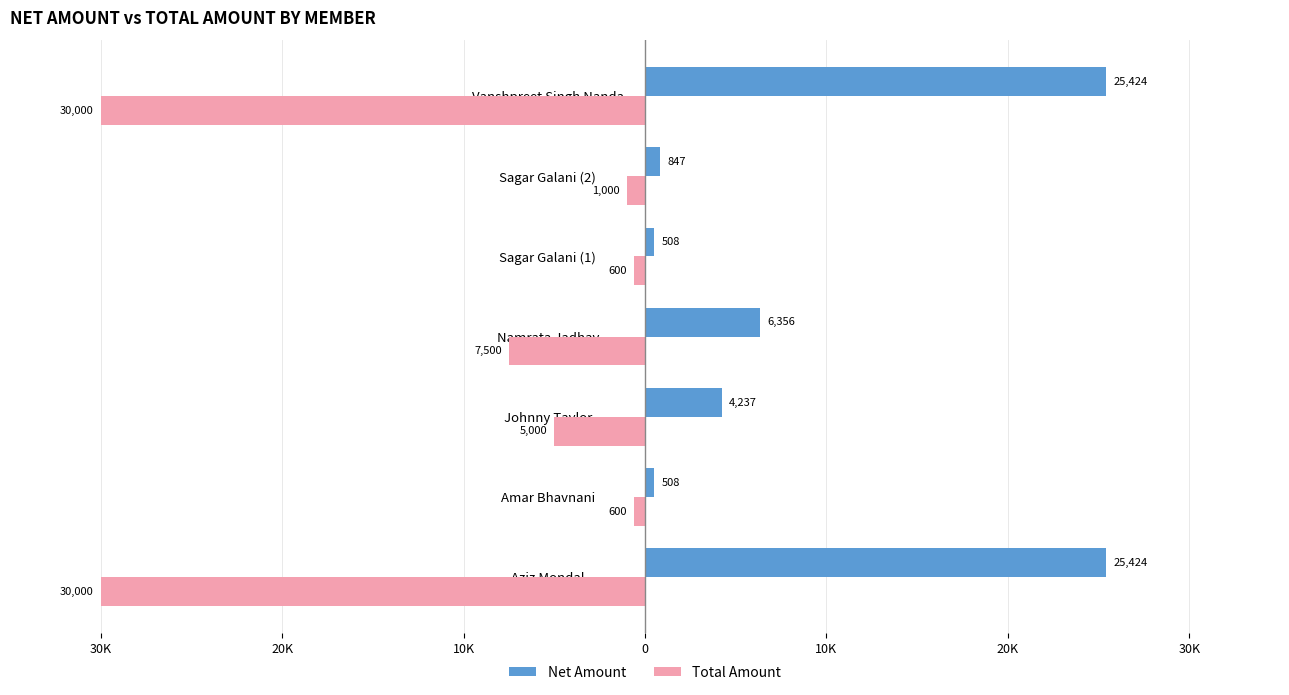

What are all the series names shown in the legend?

Net Amount, Total Amount